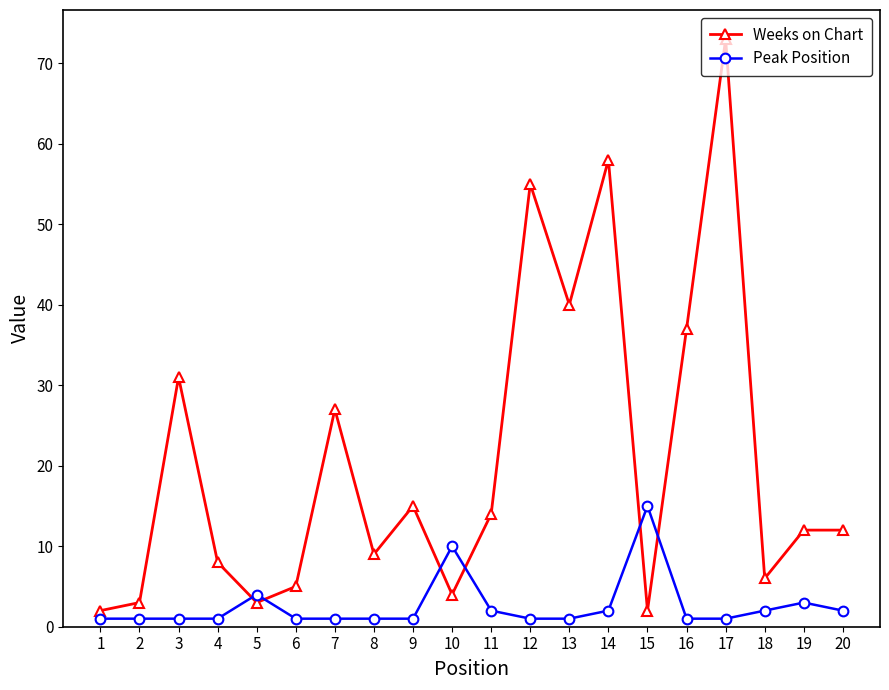

Which series has the widest spread of values?

Weeks on Chart